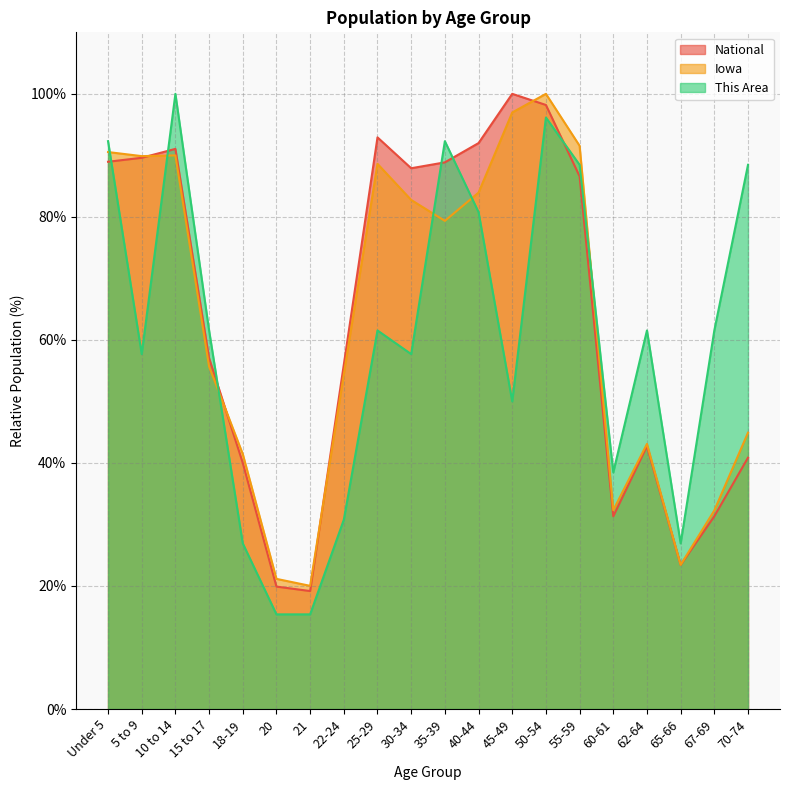

At which category is the sum across all series the highest?

50-54